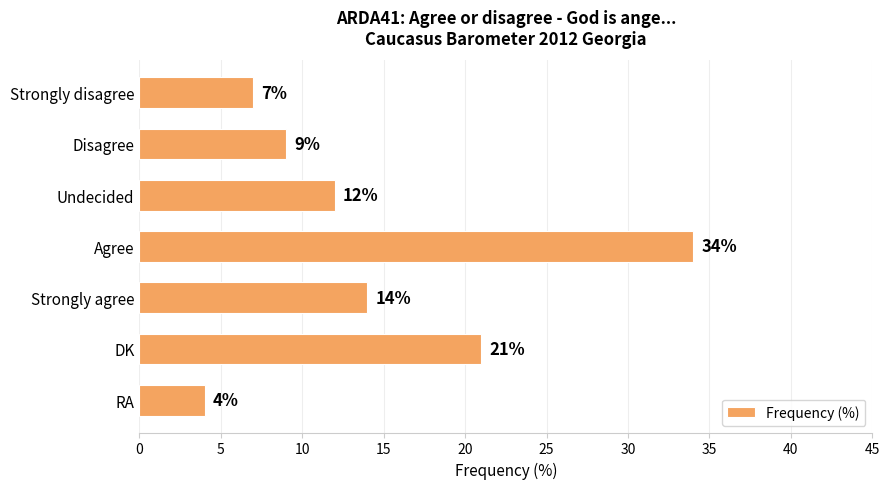

What is the difference between the second highest and second lowest values?

14